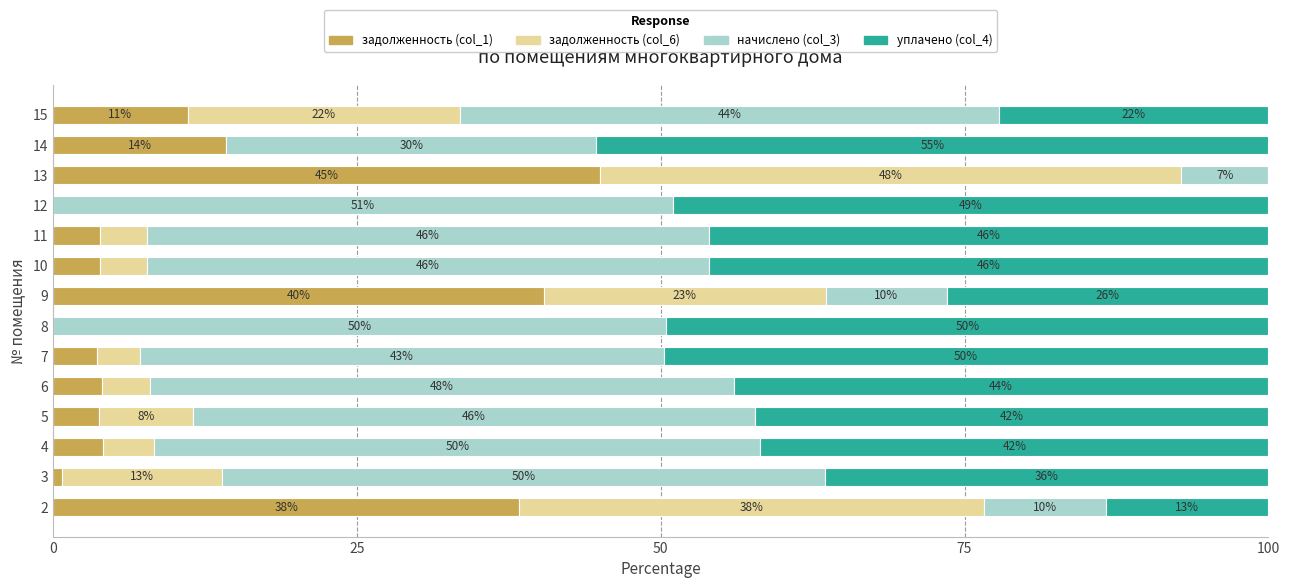

What is the maximum value for задолженность (col_1)?

45.0